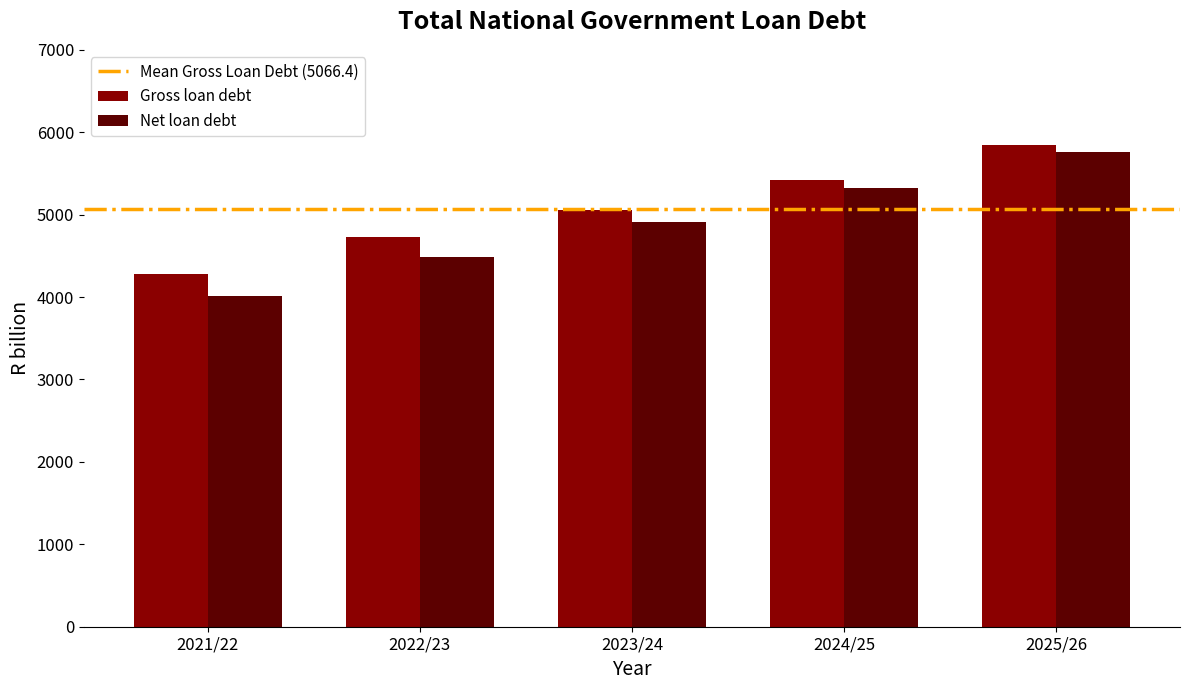

At which category does the chart reach its peak across all series?

2025/26